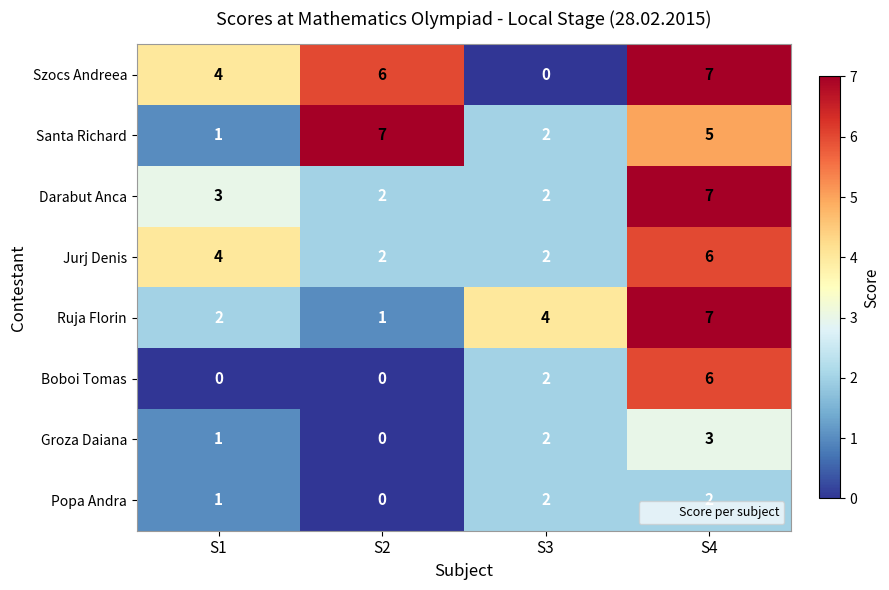

What is the difference between the maximum and minimum values in the Santa Richard series?

6